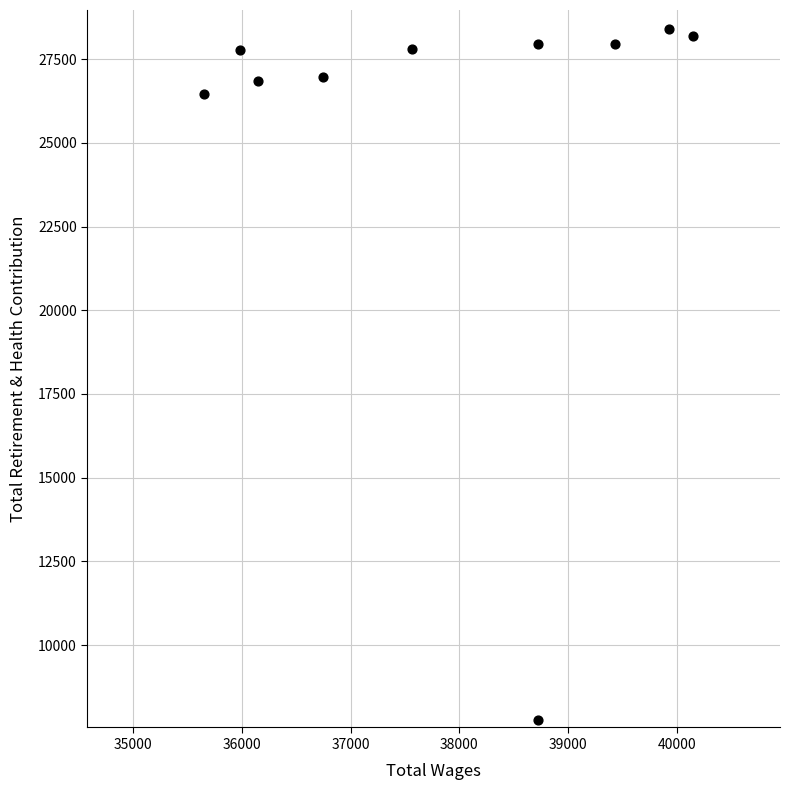

What Y value in the scatter plot is closest to 18086?

26446